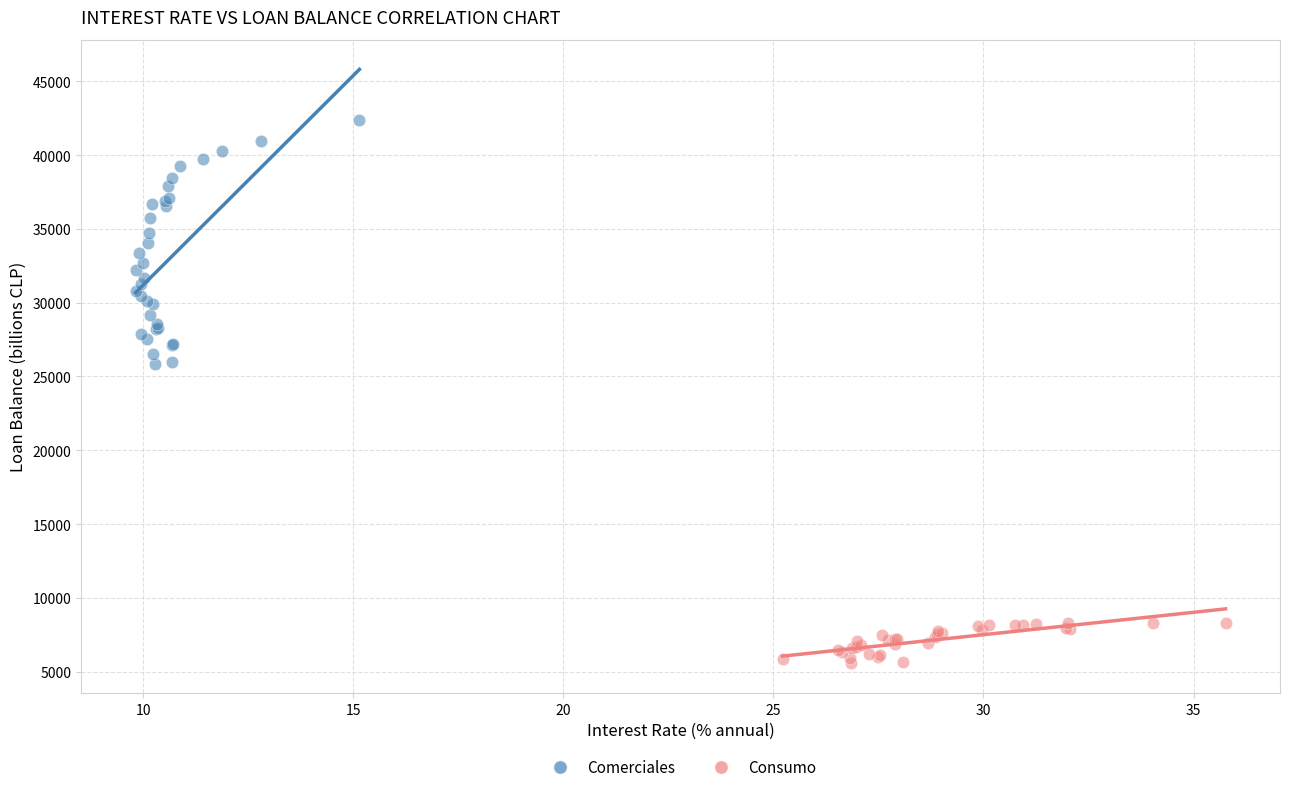

What are all the series names shown in the legend?

Comerciales, Consumo